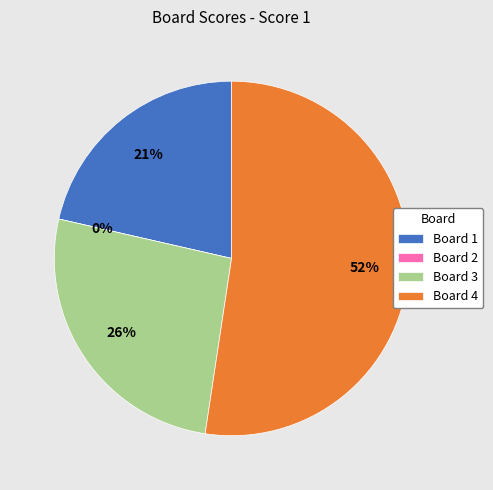

What is the smallest slice in the pie chart?

Board 2